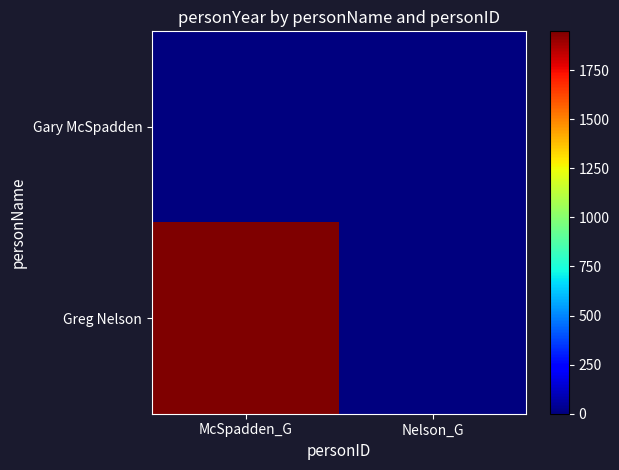

Rank the series by their maximum value, from highest to lowest.

Greg Nelson, Gary McSpadden